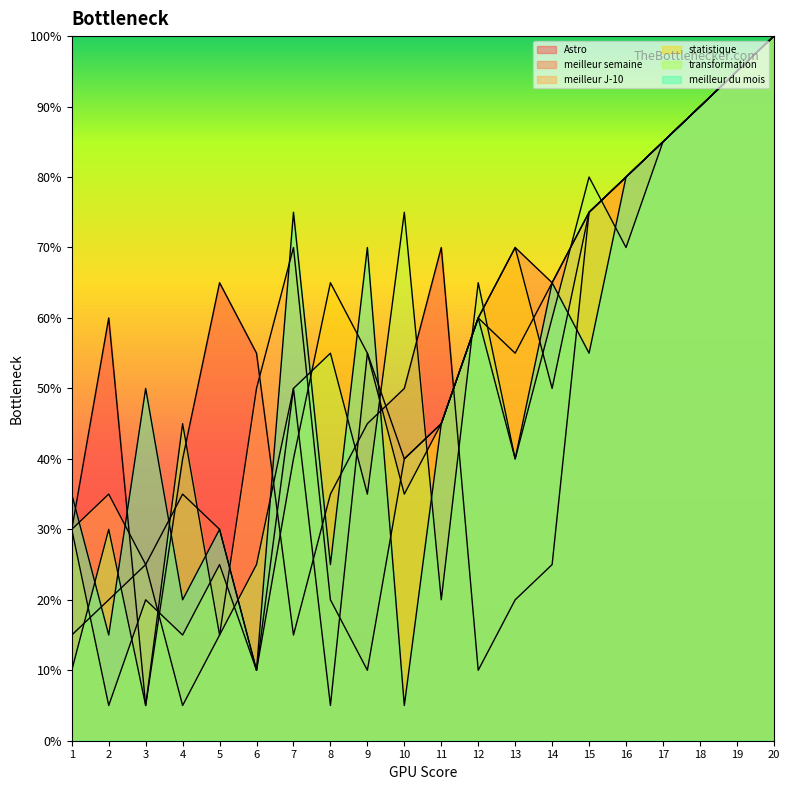

True or false: statistique and meilleur du mois intersect in this chart.

True